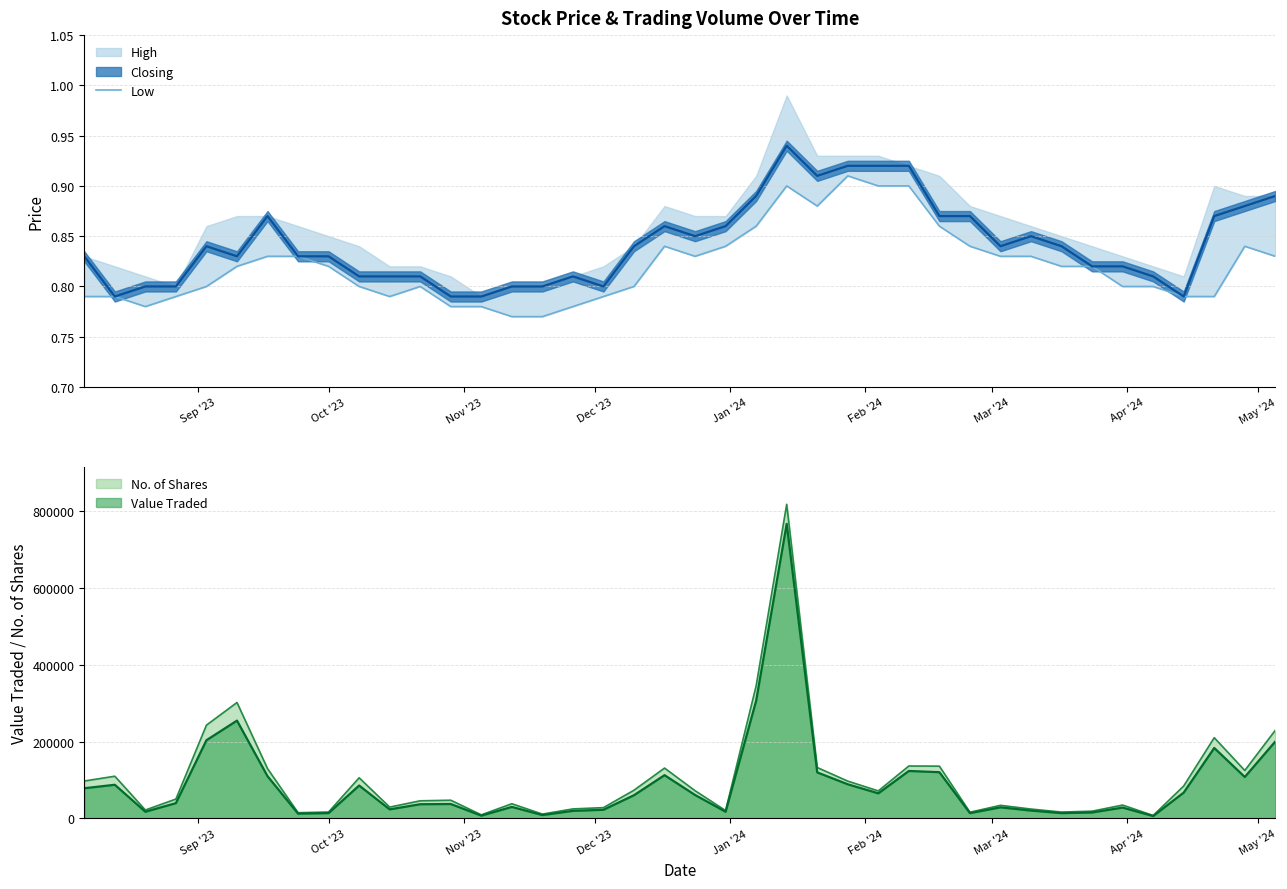

What is the maximum value for Value Traded?

767648